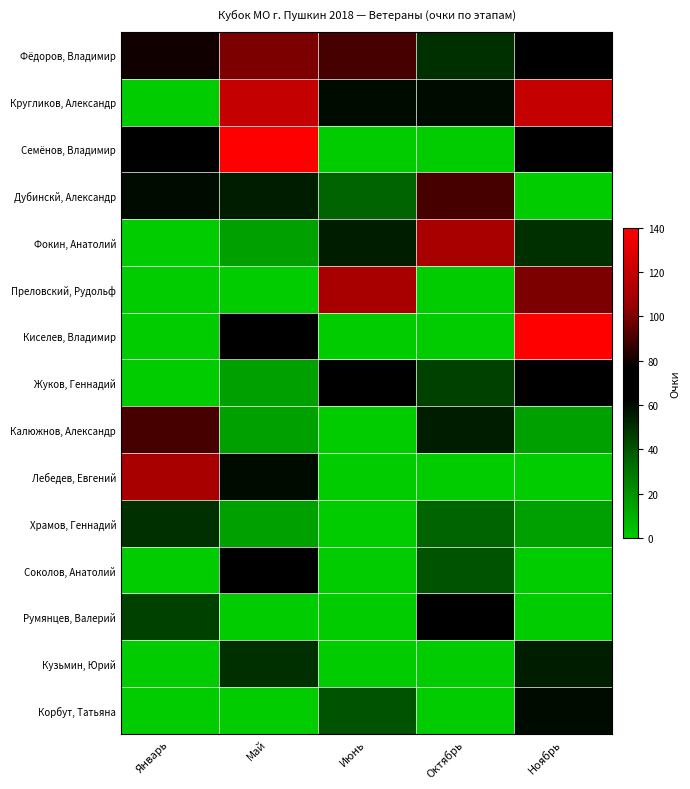

List the series in order of their peak value, lowest first.

Храмов, Геннадий, Кузьмин, Юрий, Корбут, Татьяна, Румянцев, Валерий, Жуков, Геннадий, Соколов, Анатолий, Дубинскй, Александр, Калюжнов, Александр, Фёдоров, Владимир, Фокин, Анатолий, Преловский, Рудольф, Лебедев, Евгений, Кругликов, Александр, Семёнов, Владимир, Киселев, Владимир